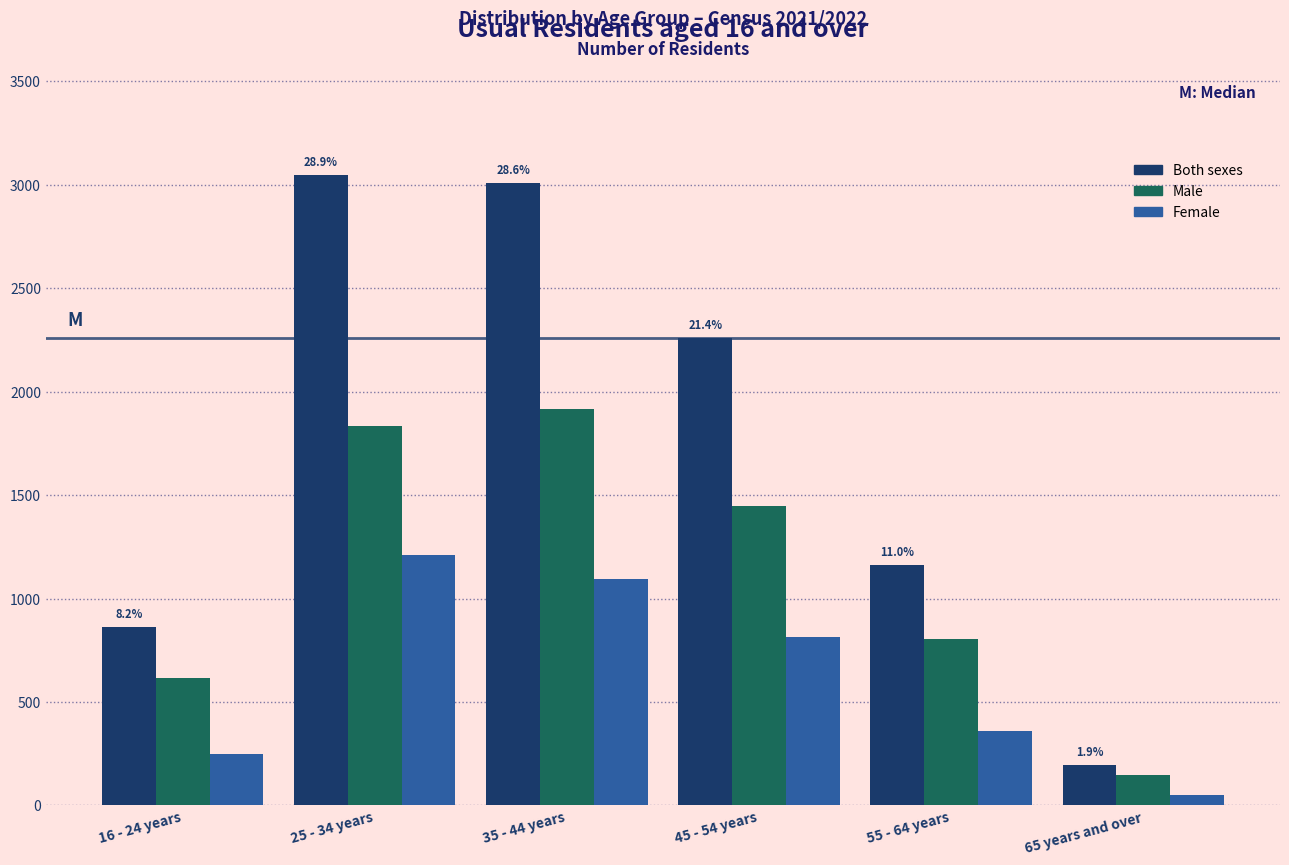

Reading left to right, extract all data points from this chart.

Both sexes: 16 - 24 years=864	25 - 34 years=3047	35 - 44 years=3011	45 - 54 years=2260	55 - 64 years=1163	65 years and over=196
Male: 16 - 24 years=617	25 - 34 years=1835	35 - 44 years=1917	45 - 54 years=1446	55 - 64 years=804	65 years and over=147
Female: 16 - 24 years=247	25 - 34 years=1212	35 - 44 years=1094	45 - 54 years=814	55 - 64 years=359	65 years and over=49